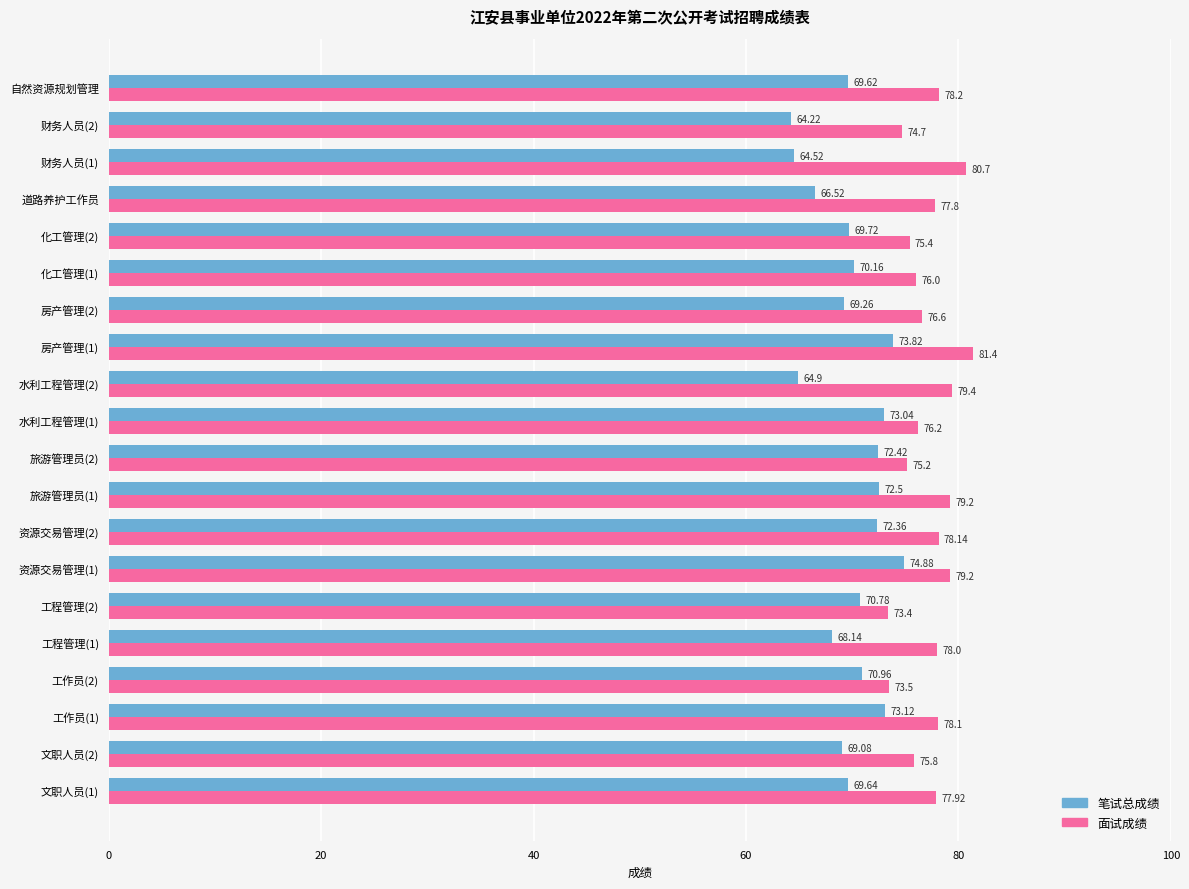

Between 资源交易管理(2) and 财务人员(1), which series saw the biggest shift?

笔试总成绩